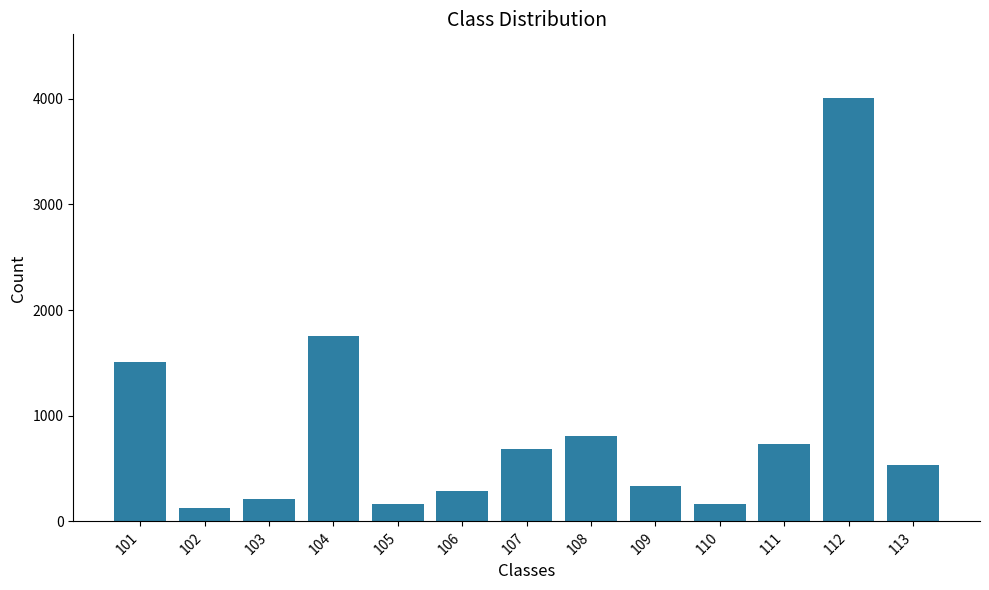

Where is the data nearest to the value 2065?

104